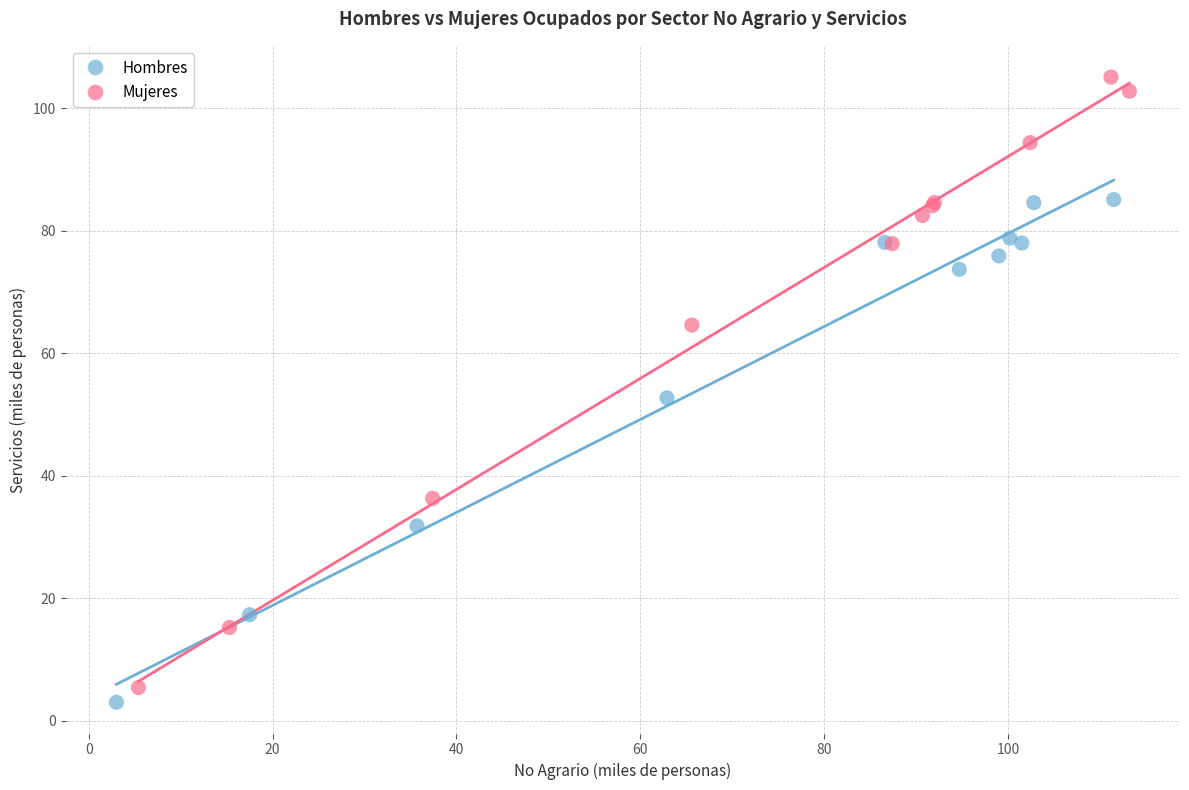

Which series has the widest spread of Y values?

Mujeres